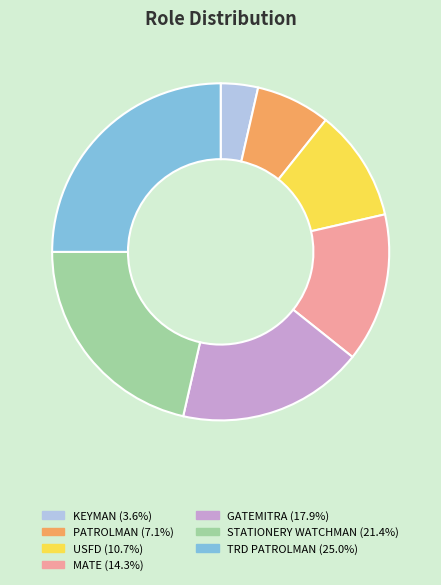

Which category has the smallest portion of the pie?

KEYMAN